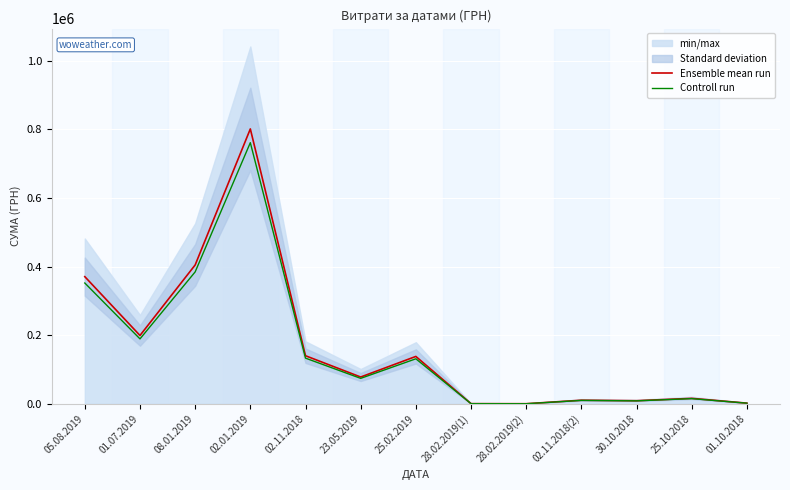

What is the label of the 5th point from the left?

02.11.2018